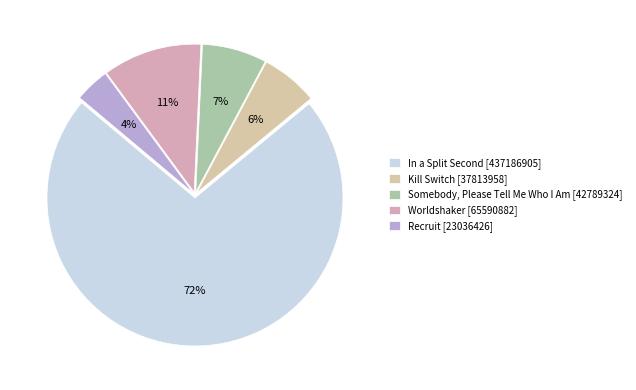

What percentage is the Kill Switch slice, to the nearest percent?

6%